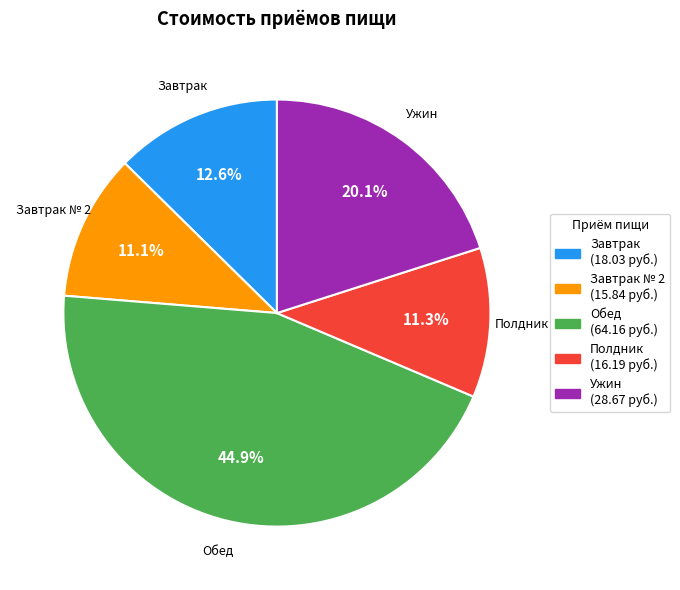

Between Завтрак № 2 and Обед, which is larger?

Обед